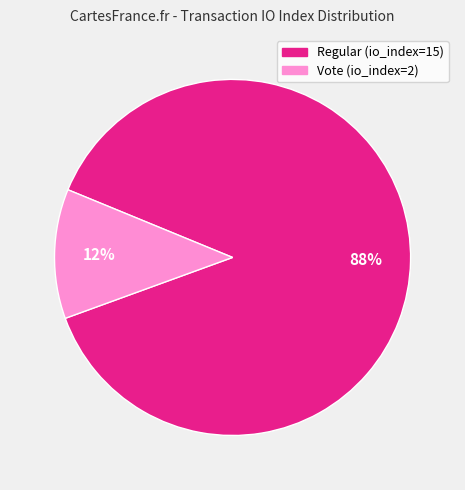

Is the sum of Regular (io_index=15) and Vote (io_index=2) greater than half?

Yes